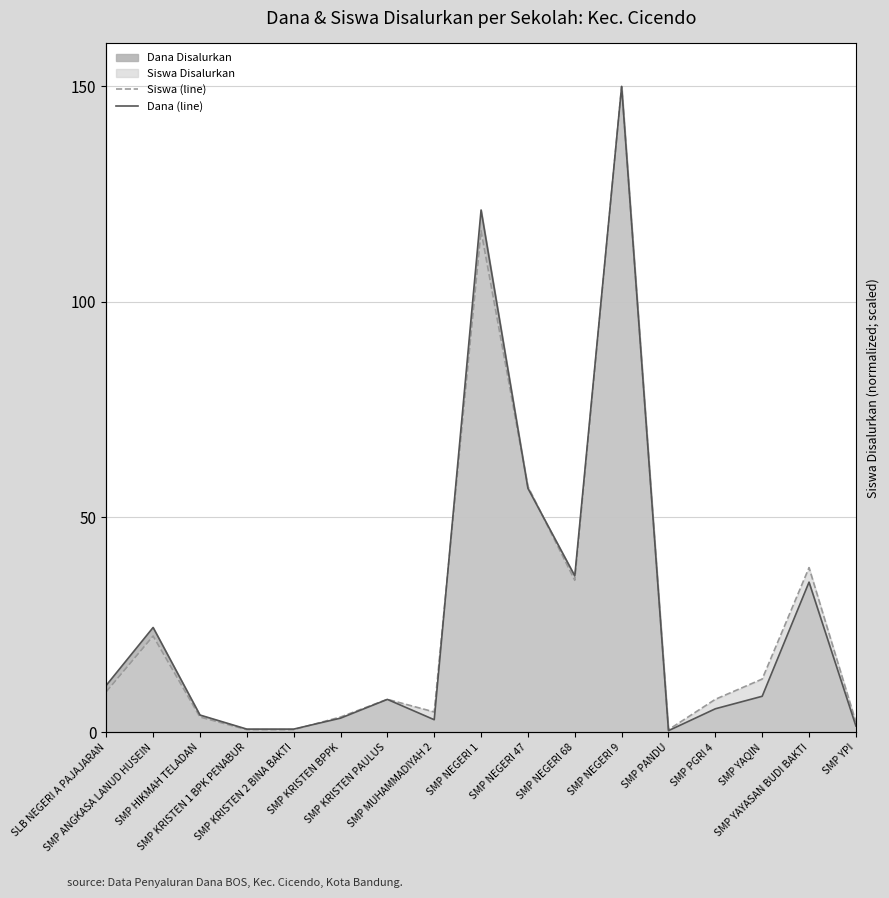

Reading left to right, transcribe all the data shown in this chart.

Siswa (line): SLB NEGERI A PAJAJARAN=9.4	SMP ANGKASA LANUD HUSEIN=22.4	SMP HIKMAH TELADAN=3.5	SMP KRISTEN 1 BPK PENABUR=0.6	SMP KRISTEN 2 BINA BAKTI=0.6	SMP KRISTEN BPPK=3.5	SMP KRISTEN PAULUS=7.6	SMP MUHAMMADIYAH 2=4.7	SMP NEGERI 1=116.5	SMP NEGERI 47=57.1	SMP NEGERI 68=35.3	SMP NEGERI 9=150.0	SMP PANDU=0.6	SMP PGRI 4=7.6	SMP YAQIN=12.4	SMP YAYASAN BUDI BAKTI=38.2	SMP YPI=2.4
Dana (line): SLB NEGERI A PAJAJARAN=10.9	SMP ANGKASA LANUD HUSEIN=24.3	SMP HIKMAH TELADAN=4.0	SMP KRISTEN 1 BPK PENABUR=0.7	SMP KRISTEN 2 BINA BAKTI=0.7	SMP KRISTEN BPPK=3.3	SMP KRISTEN PAULUS=7.6	SMP MUHAMMADIYAH 2=2.9	SMP NEGERI 1=121.3	SMP NEGERI 47=56.7	SMP NEGERI 68=36.3	SMP NEGERI 9=150.0	SMP PANDU=0.4	SMP PGRI 4=5.4	SMP YAQIN=8.4	SMP YAYASAN BUDI BAKTI=34.9	SMP YPI=1.5